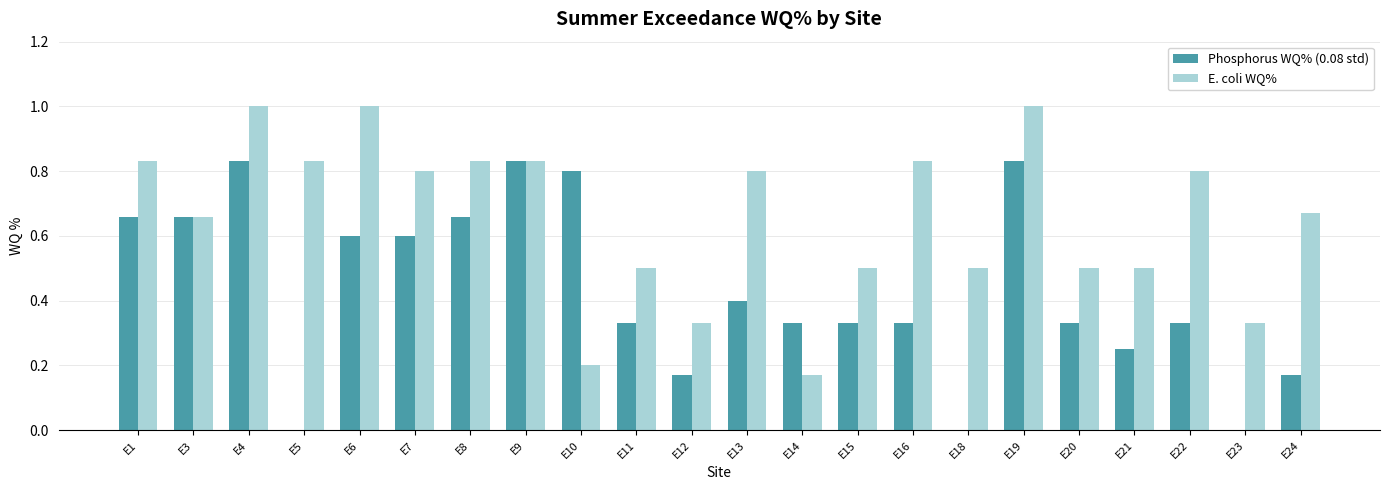

The Phosphorus WQ% (0.08 std) series shows 0.5 at E10. True or false?

False